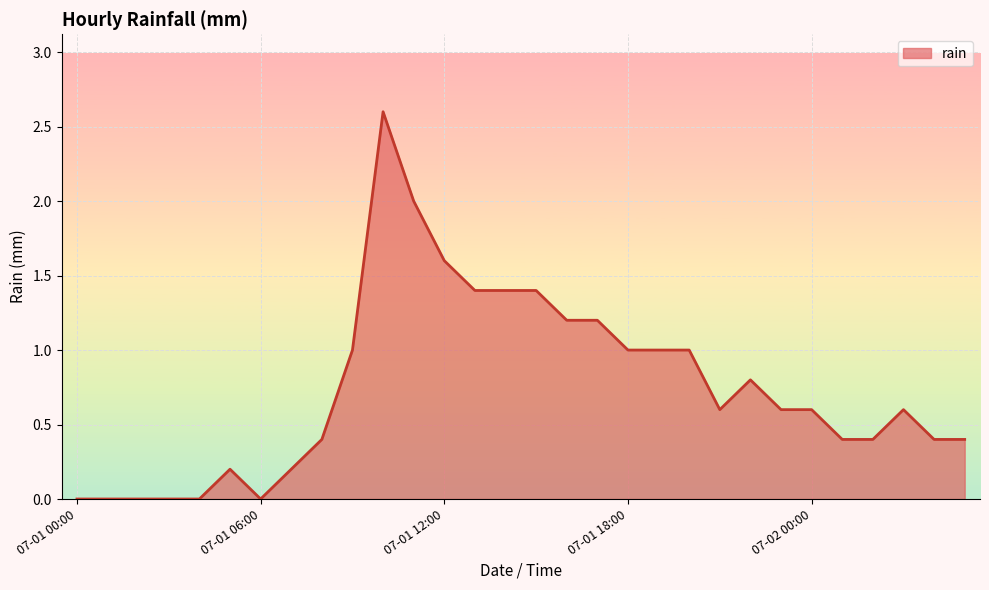

What is the greatest value displayed?

2.6